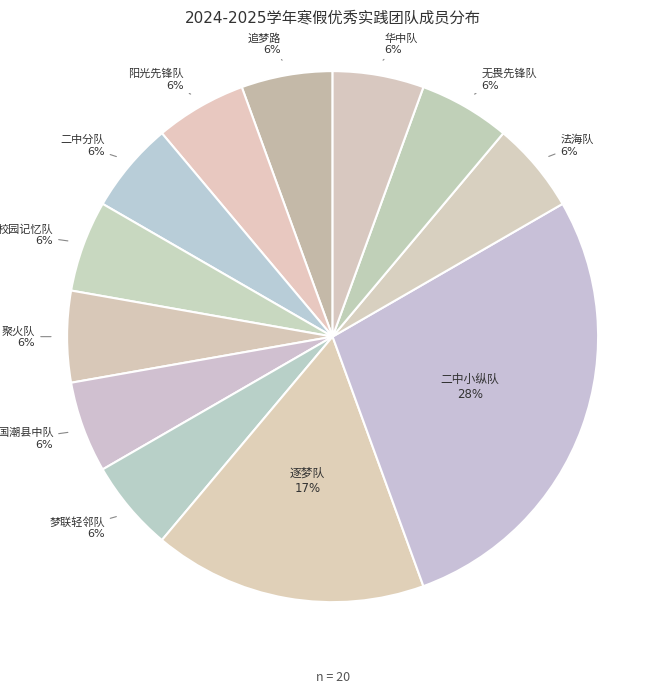

How many segments does this pie chart have?

12